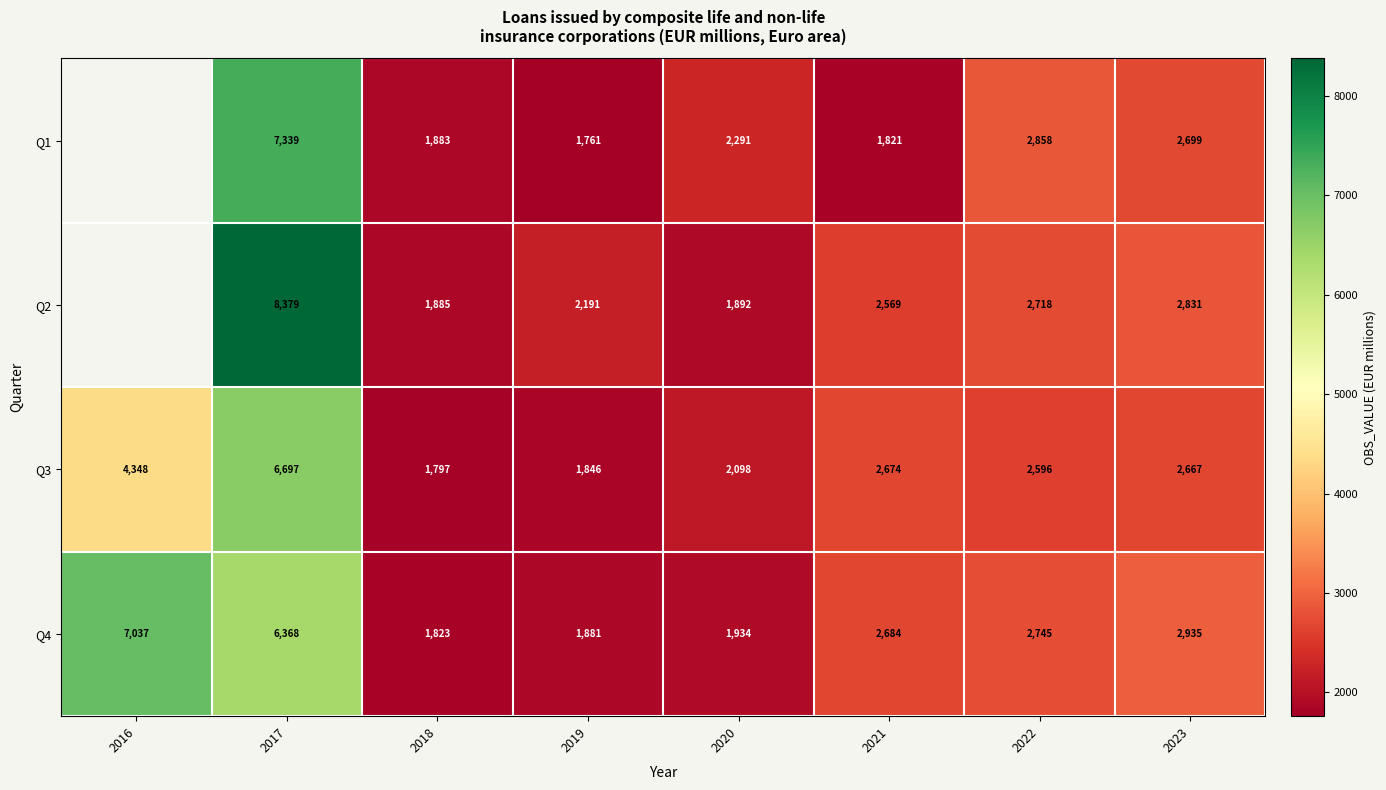

Is the value of Q1 at 2021 greater than the value of Q3 at 2016?

No